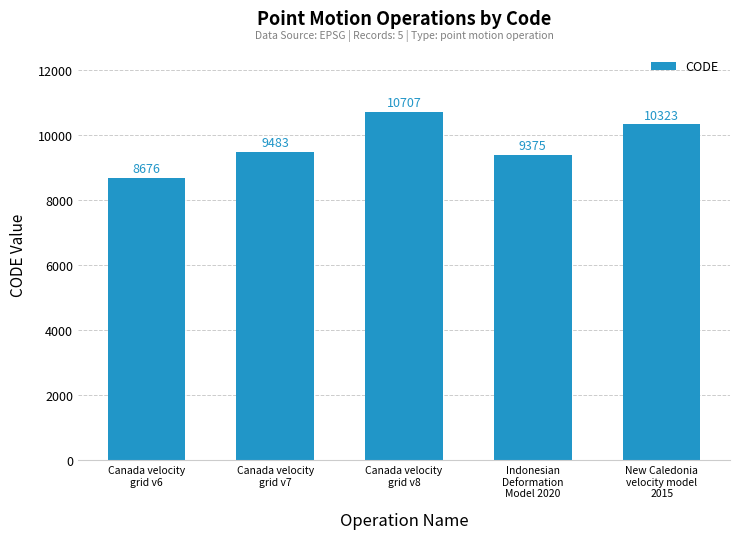

Reading right to left, what are all the values shown in this chart?

10323	9375	10707	9483	8676